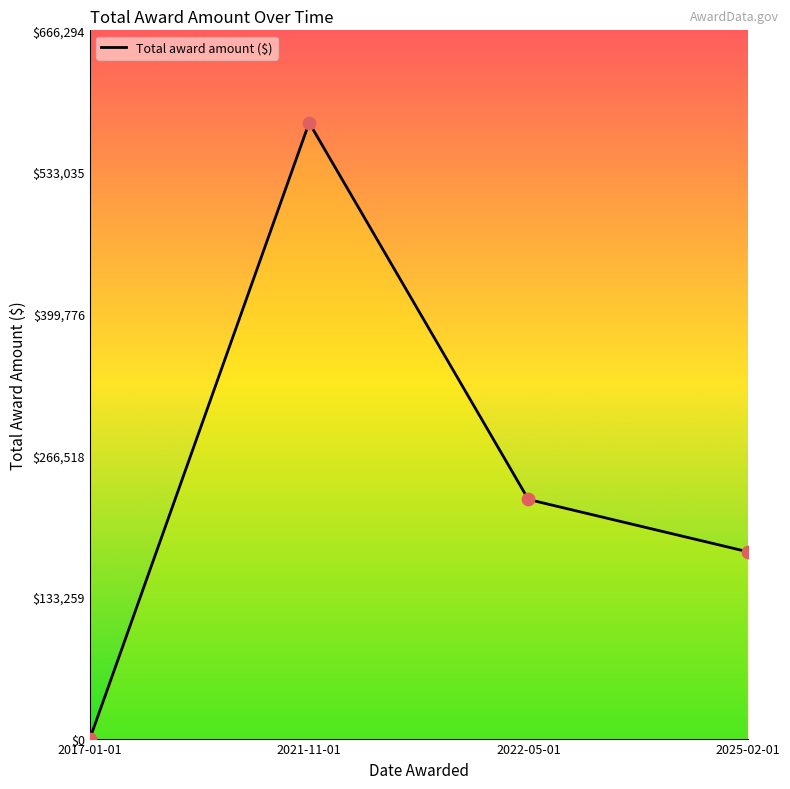

What is the change in value from 2021-11-01 to 2022-05-01?

-354435